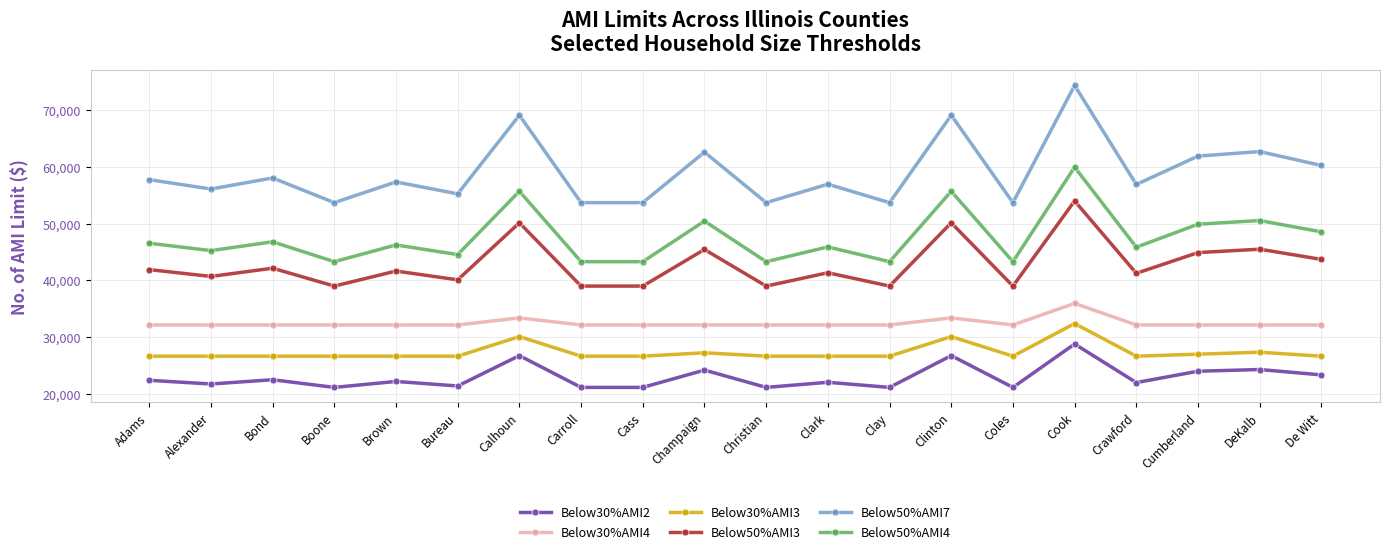

What is the average value of the Below50%AMI7 series?

59028